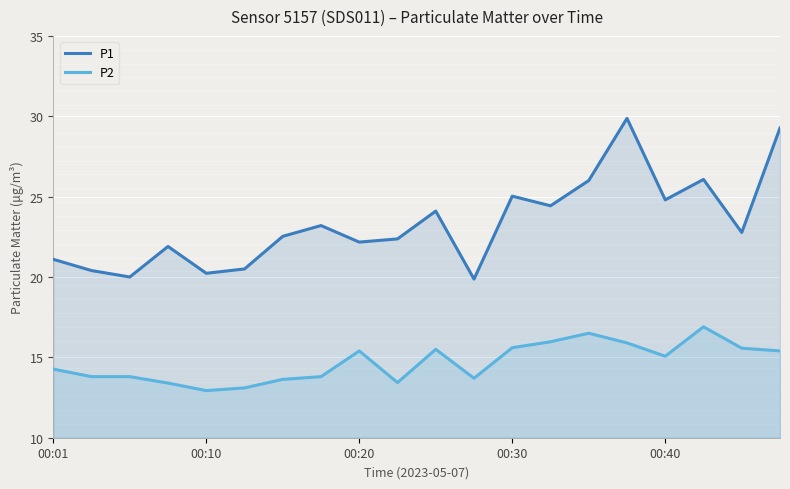

What is the maximum value for P1?

29.9